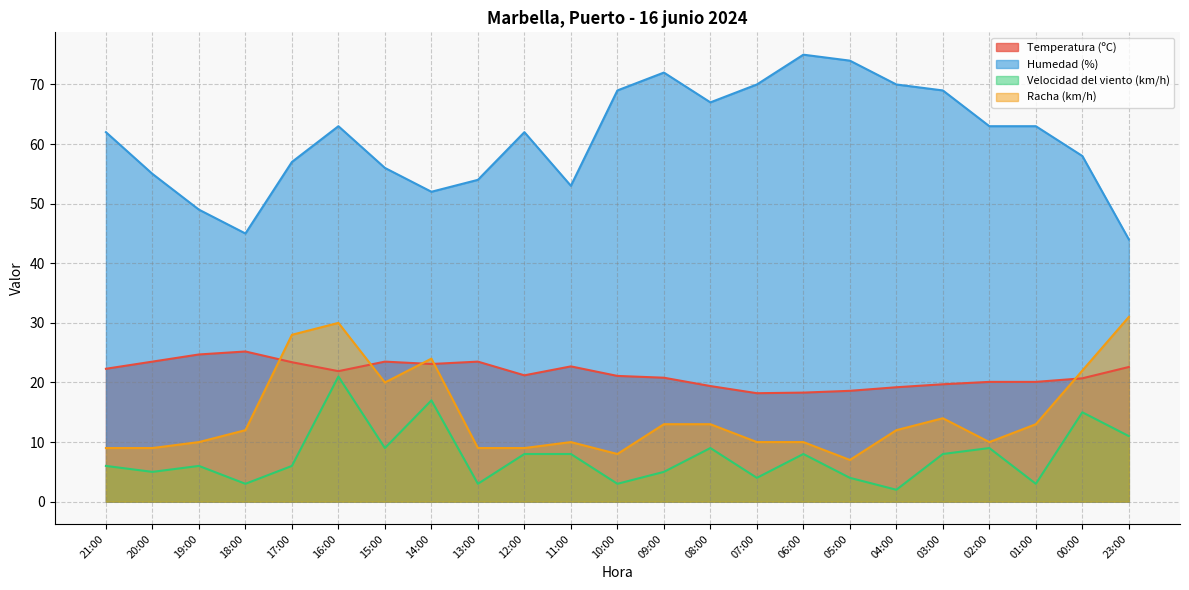

List the labels in order of Velocidad del viento (km/h) value, largest first.

16:00, 14:00, 00:00, 23:00, 15:00, 08:00, 02:00, 12:00, 11:00, 06:00, 03:00, 21:00, 19:00, 17:00, 20:00, 09:00, 07:00, 05:00, 18:00, 13:00, 10:00, 01:00, 04:00